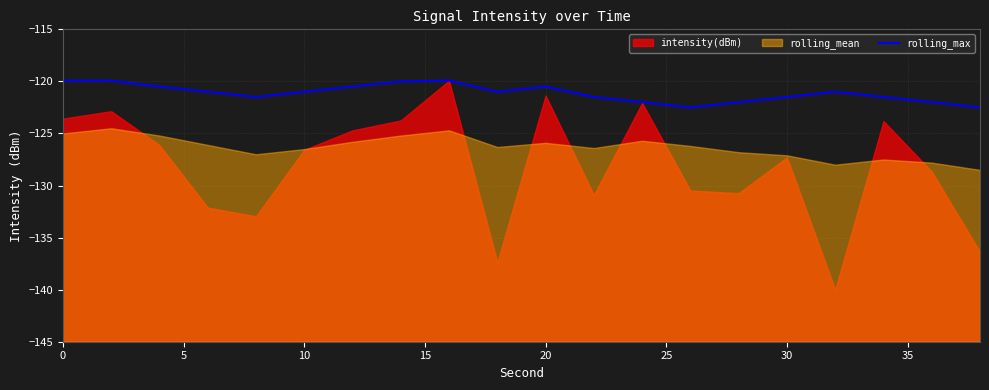

What is the sum of all values?

-2422.3